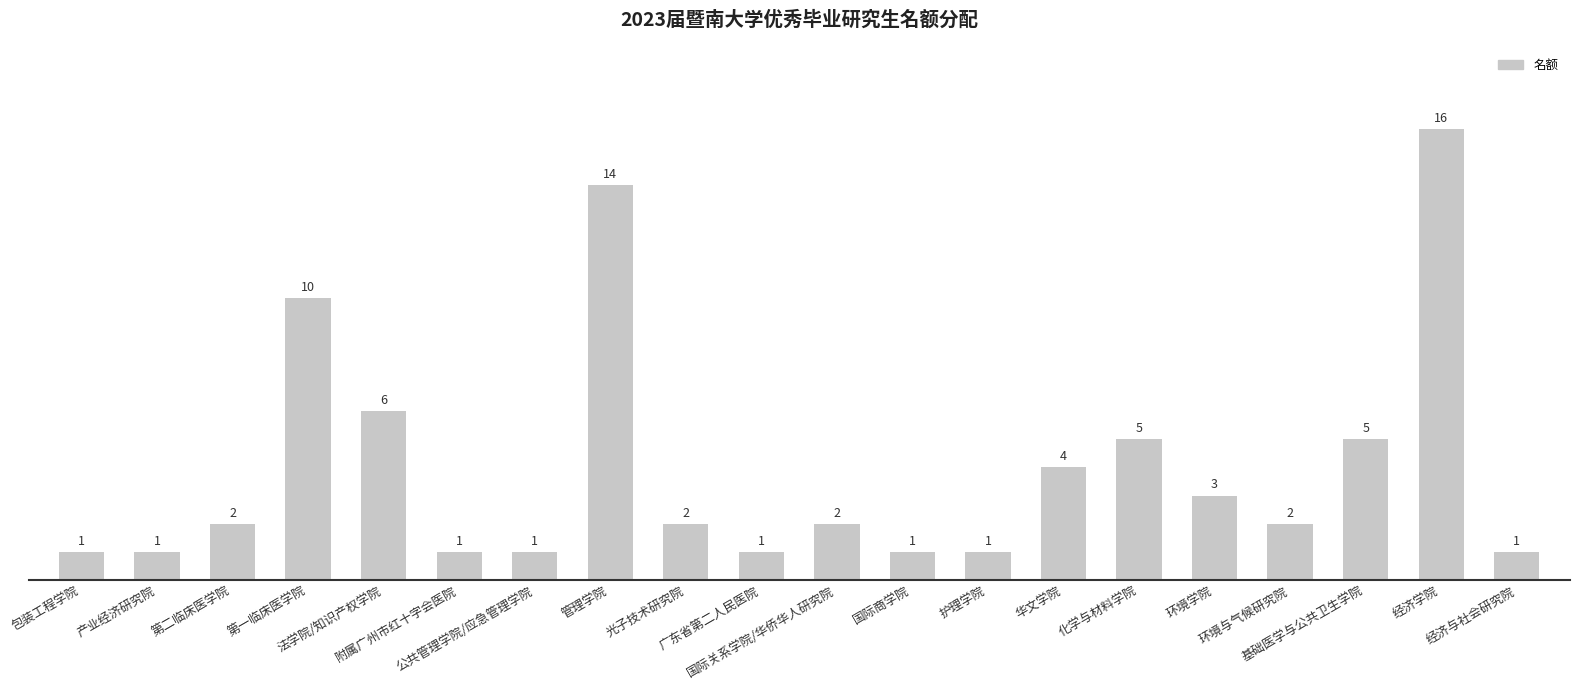

What is the value of the 9th bar from the left?

2